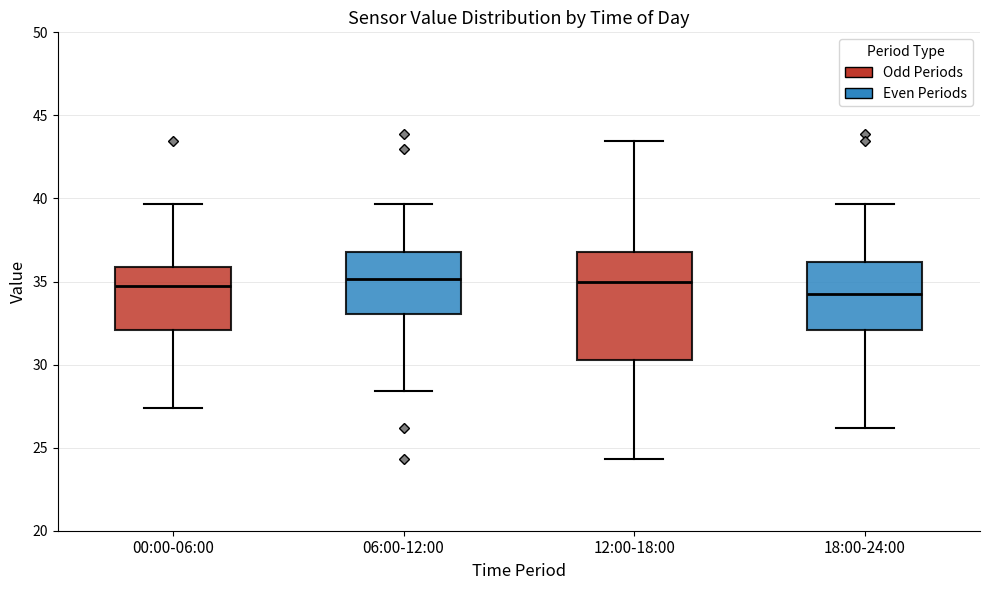

Reading left to right, transcribe this box plot: for each box, give where its median line is, the range the box spans, and where its two whiskers end, as read against the y-axis. The values are not printed on the chart, so give them approximately, as read against the axis.

00:00-06:00: median 35.0, box 32.0 to 36.0, whiskers 27.5 to 39.5
06:00-12:00: median 35.0, box 33.0 to 37.0, whiskers 28.5 to 39.5
12:00-18:00: median 35.0, box 30.5 to 37.0, whiskers 24.5 to 43.5
18:00-24:00: median 34.0, box 32.0 to 36.0, whiskers 26.0 to 39.5